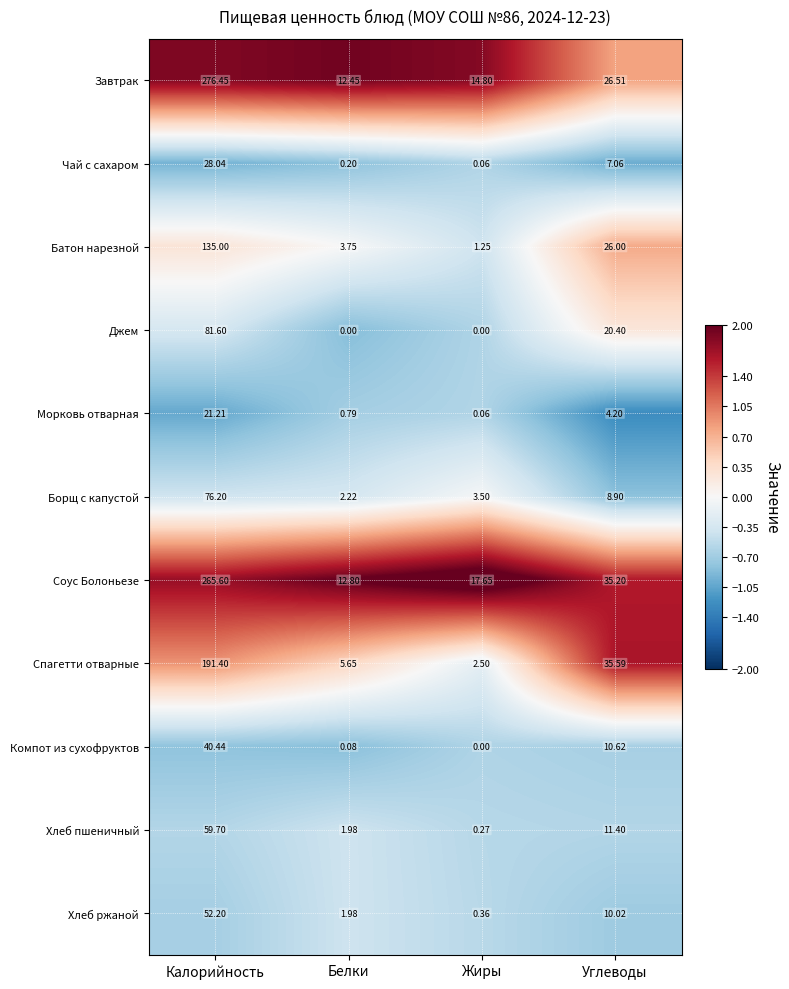

Which series has the widest spread of values?

Завтрак